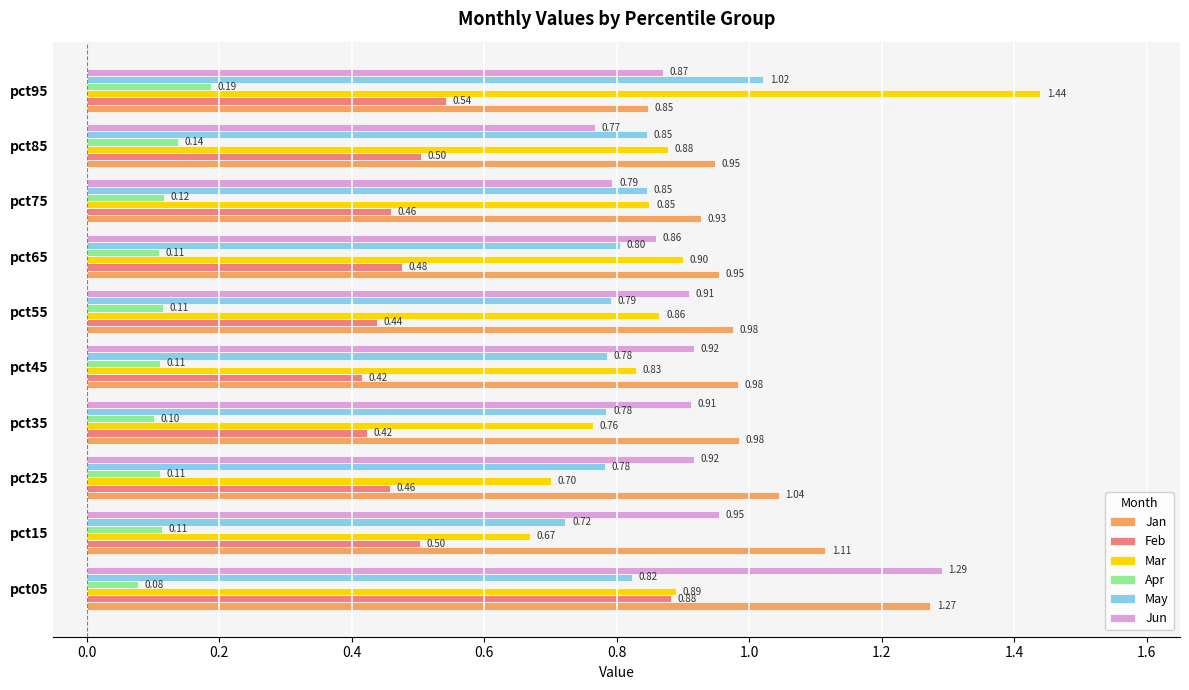

What is the sum of all Apr values?

1.2